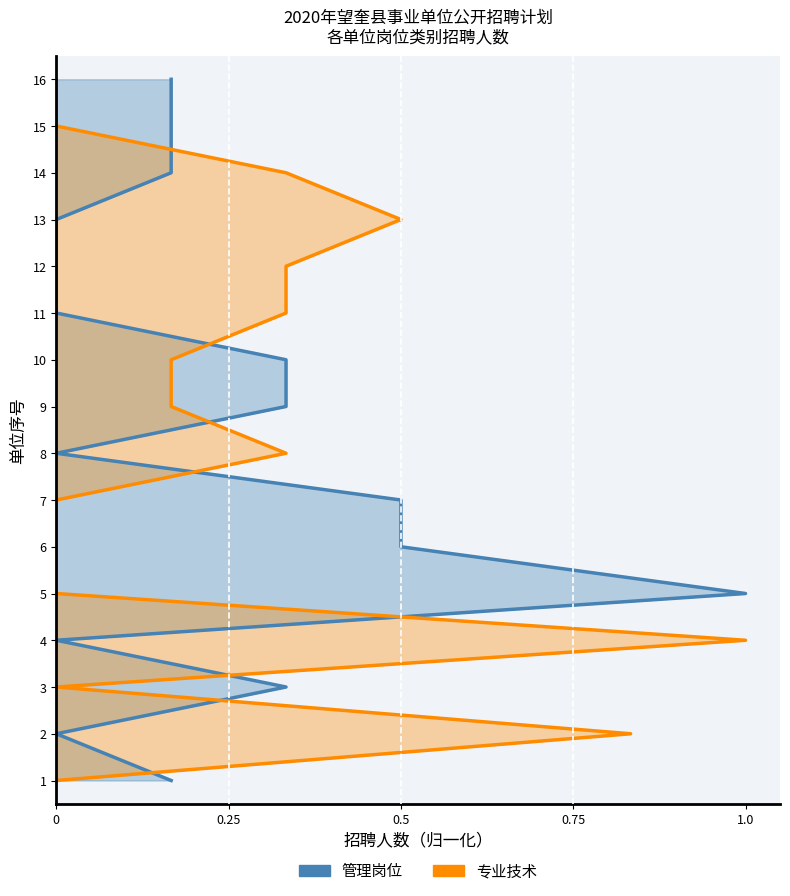

Read the 专业技术 value at 0, to the nearest 5.

5